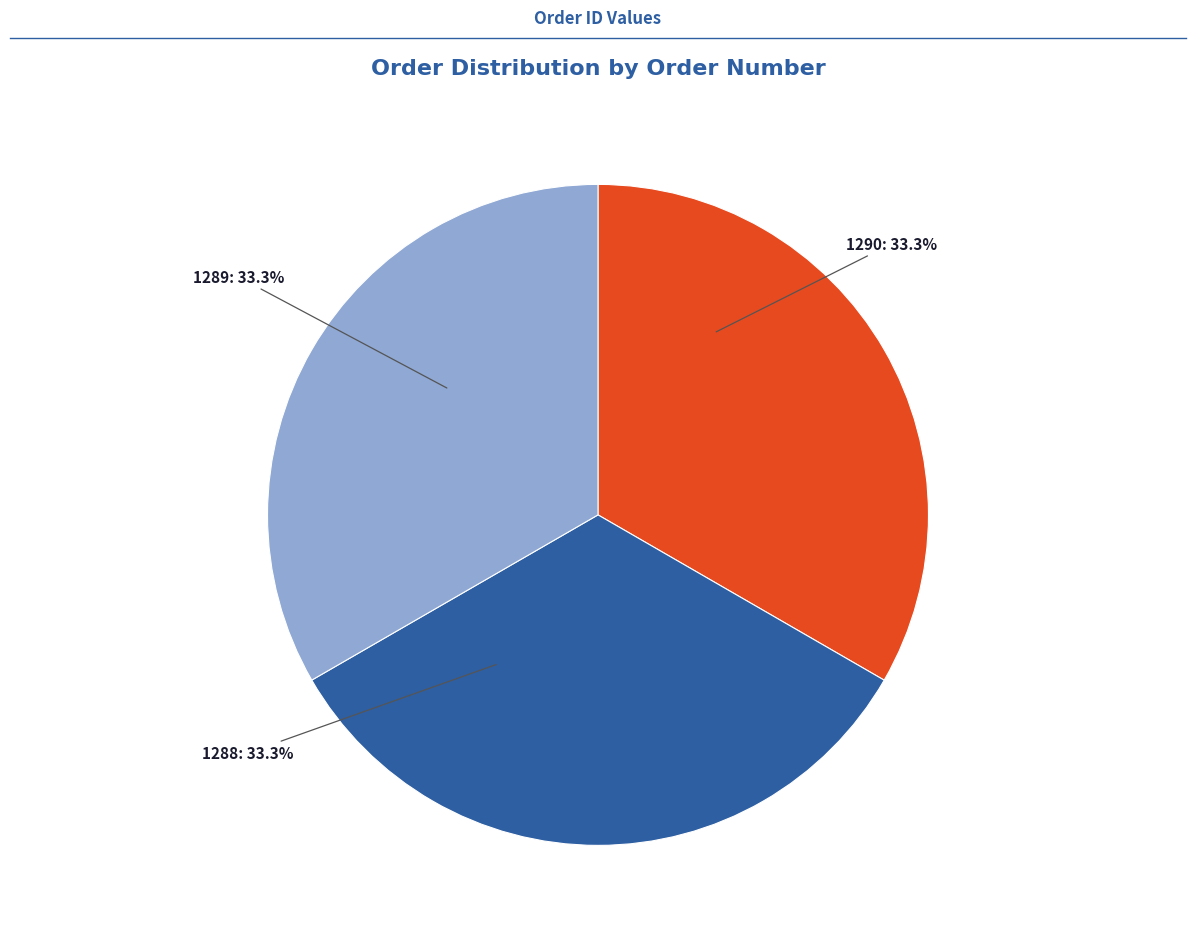

To the nearest percent, what is the combined percentage of 1290 and 1288?

67%